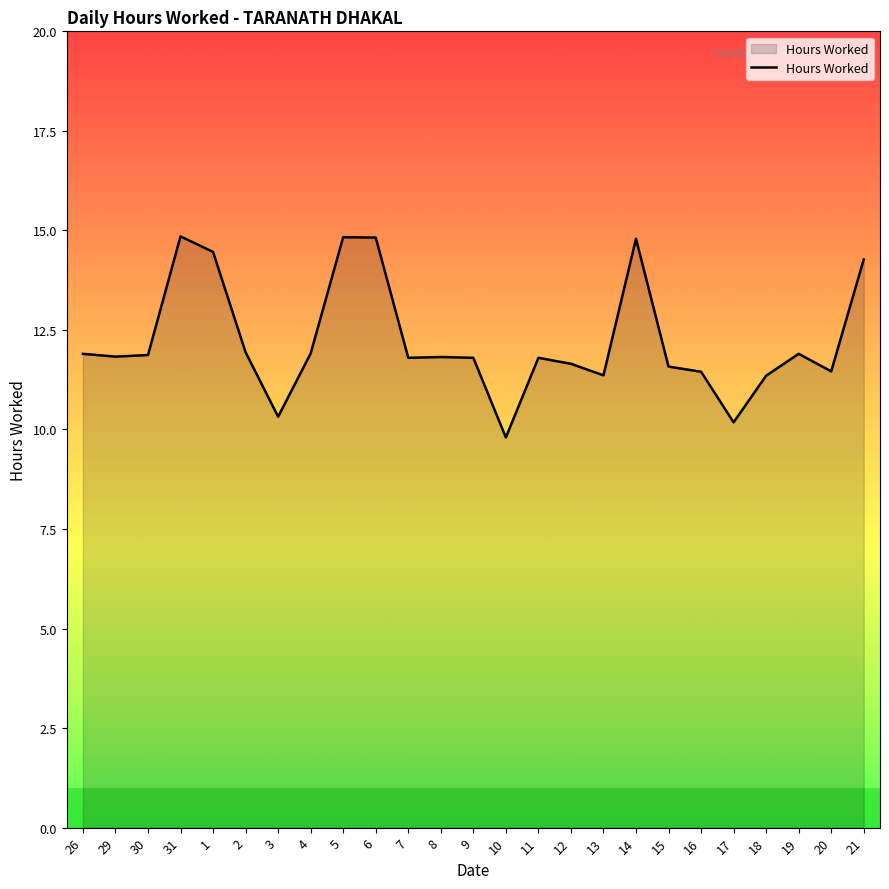

What is the difference between the values at 13 and 17?

1.2